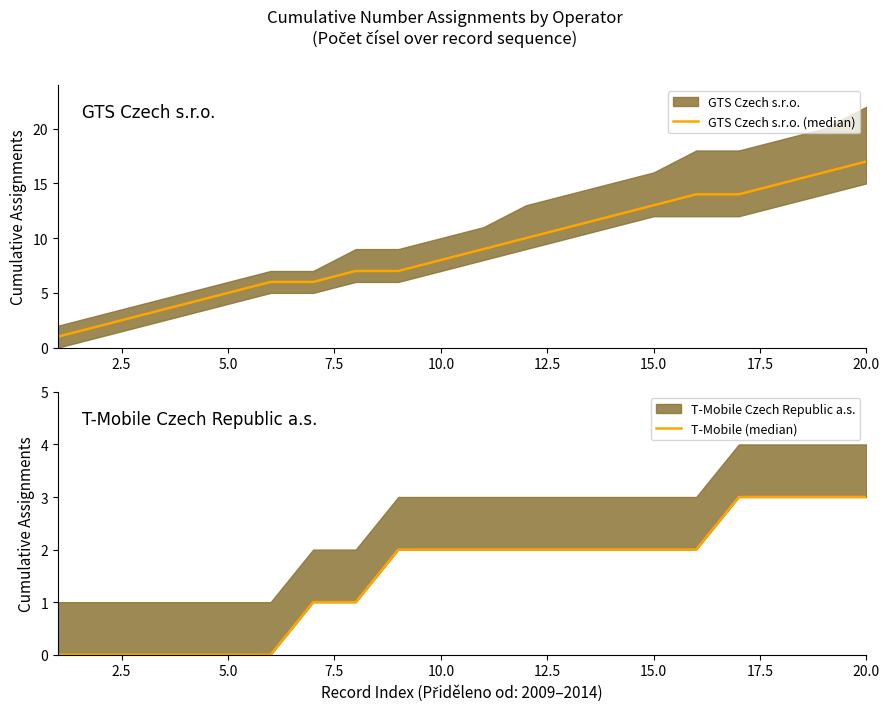

What is the value of the GTS Czech s.r.o. (median) point at the 12th from the left?

10